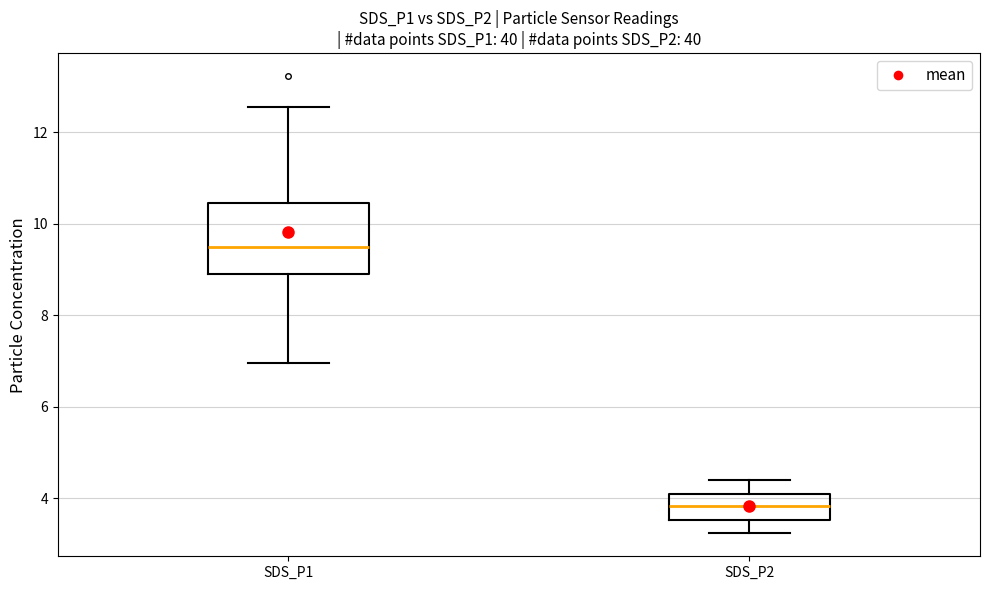

Comparing the boxes themselves (not the whiskers), which one is the tallest?

SDS_P1